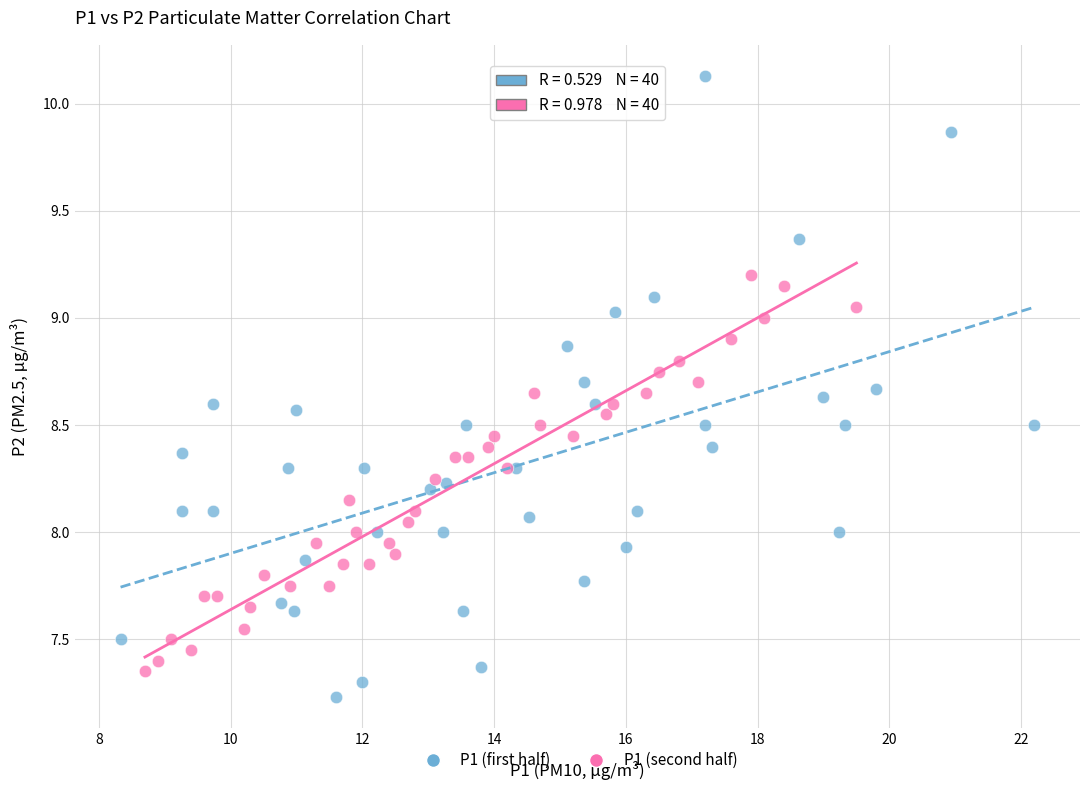

What are all the series names shown in the legend?

P1 (first half), P1 (second half)